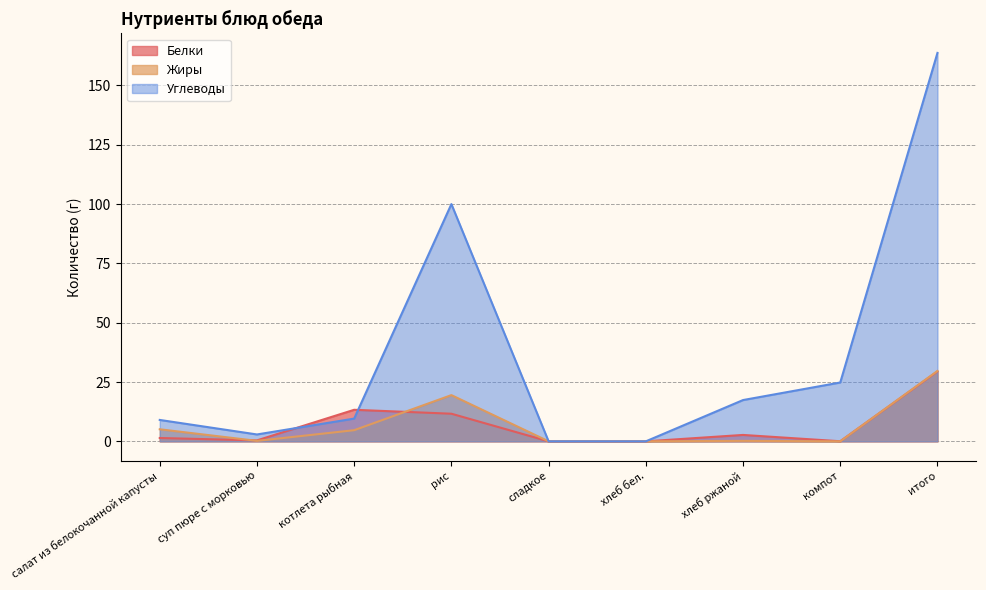

What is the maximum value for Жиры?

29.7